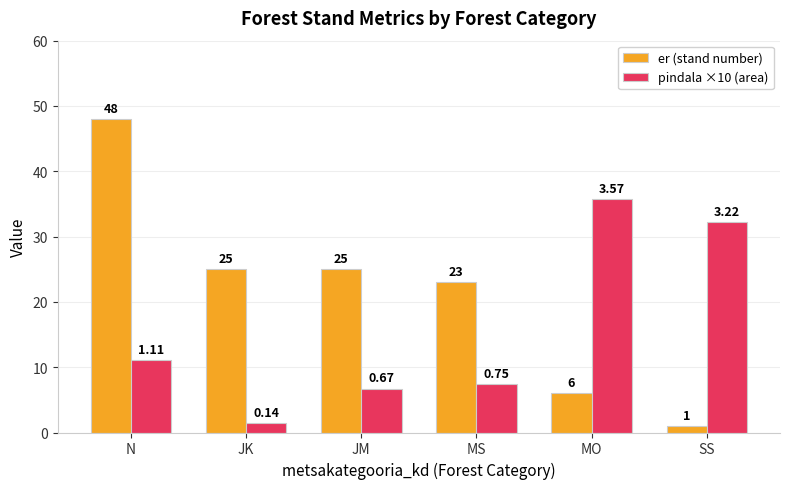

What is the difference between the er (stand number) values at MS and JK?

2.0